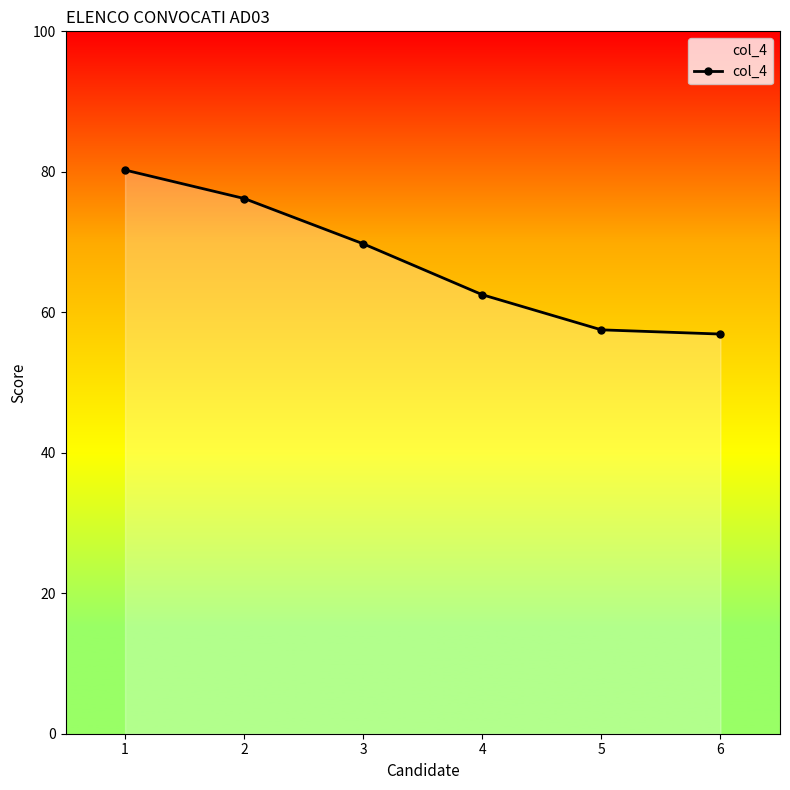

What is the smallest value displayed?

56.9